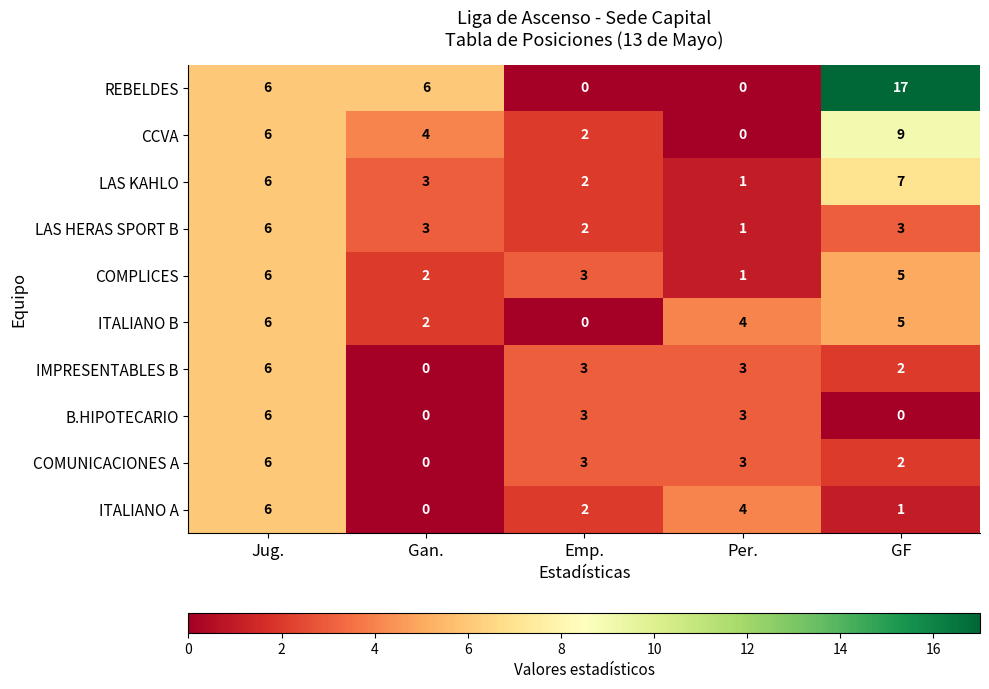

Which series has the largest range (max minus min)?

REBELDES